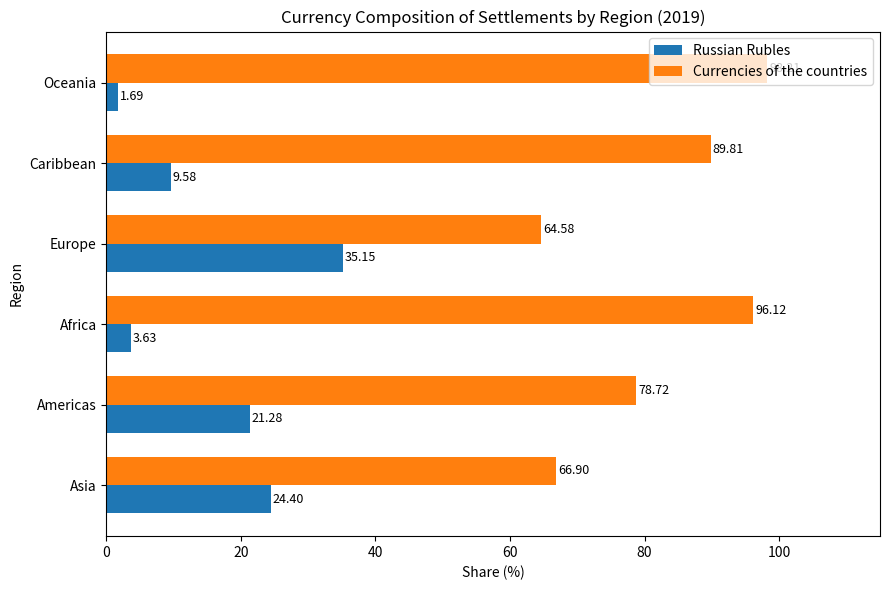

Which category has the lowest value across all series?

Oceania